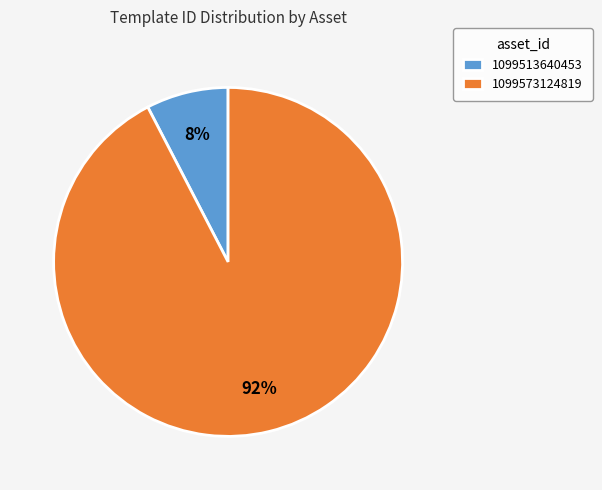

What is the largest slice in the pie chart?

1099573124819